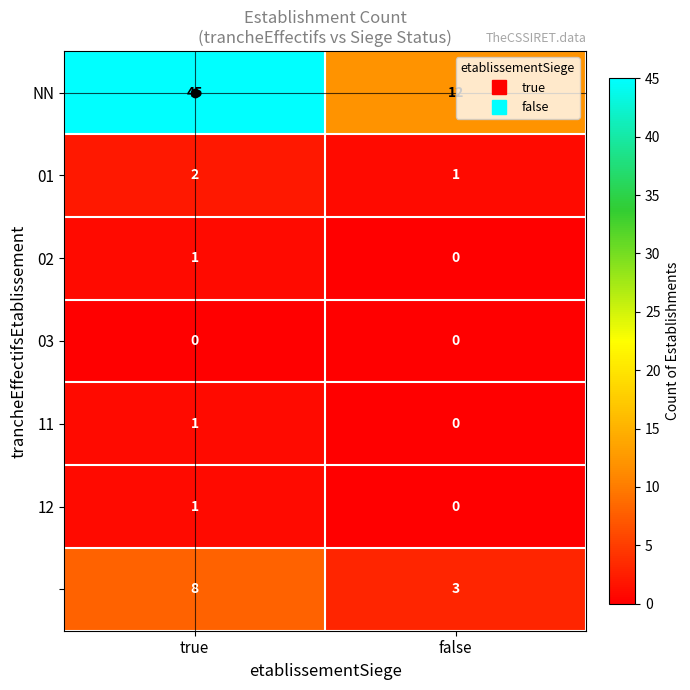

Which category has the highest value across all series?

true